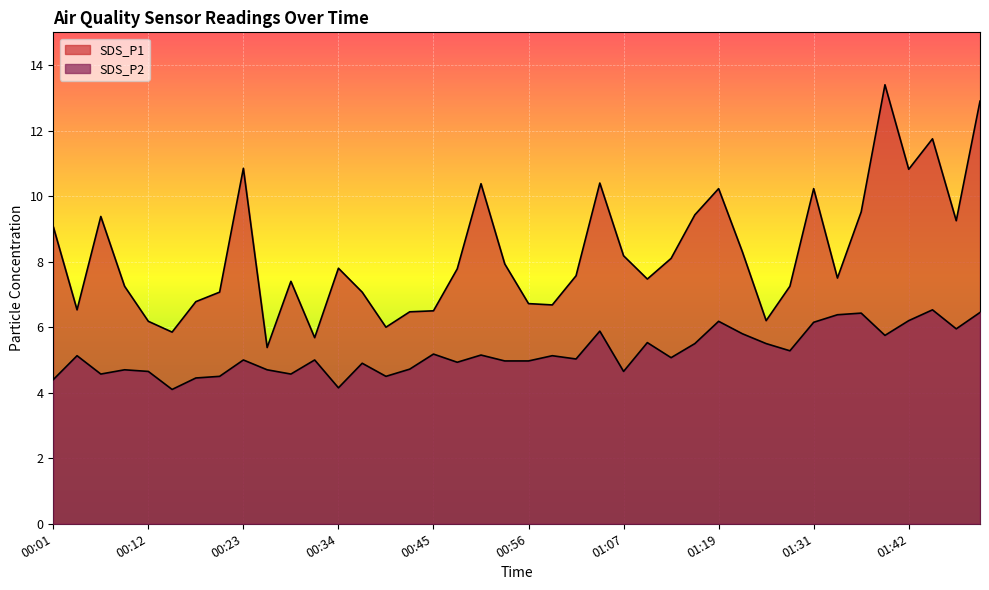

What are all the series names shown in the legend?

SDS_P1, SDS_P2